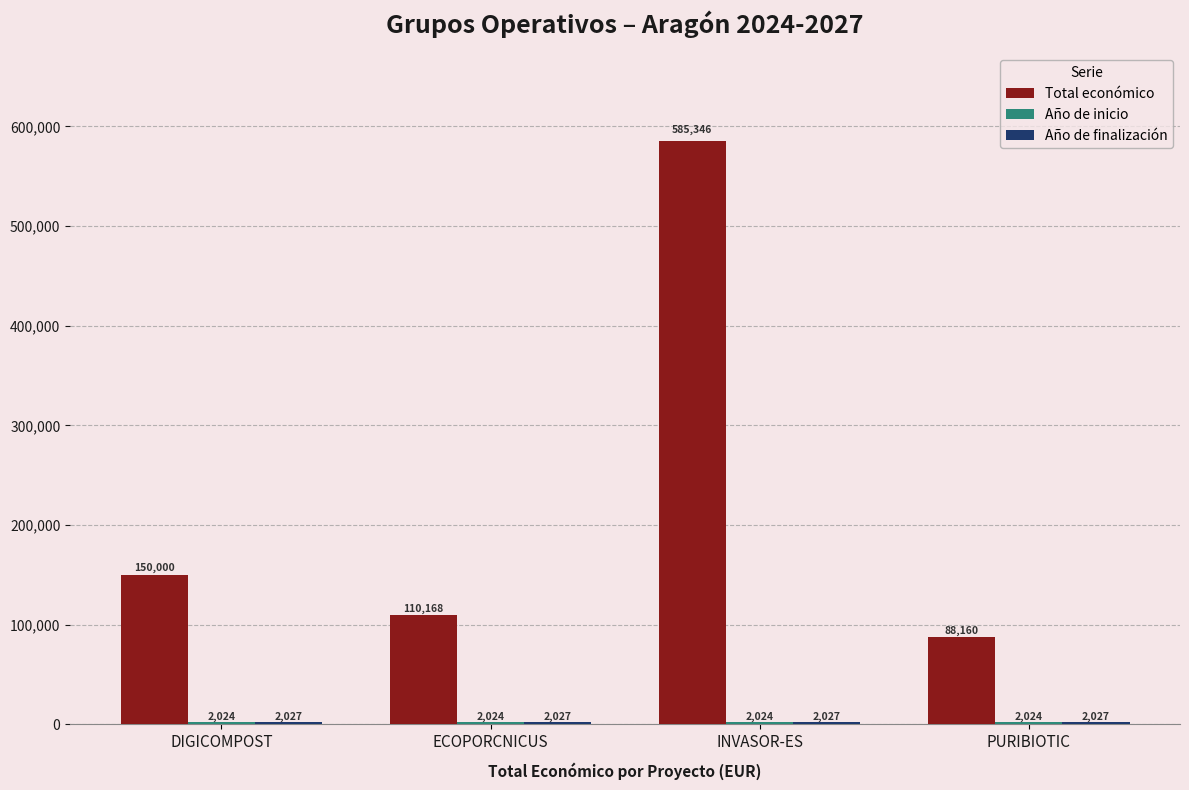

What is the sum of the Total económico values at PURIBIOTIC and ECOPORCNICUS?

198328